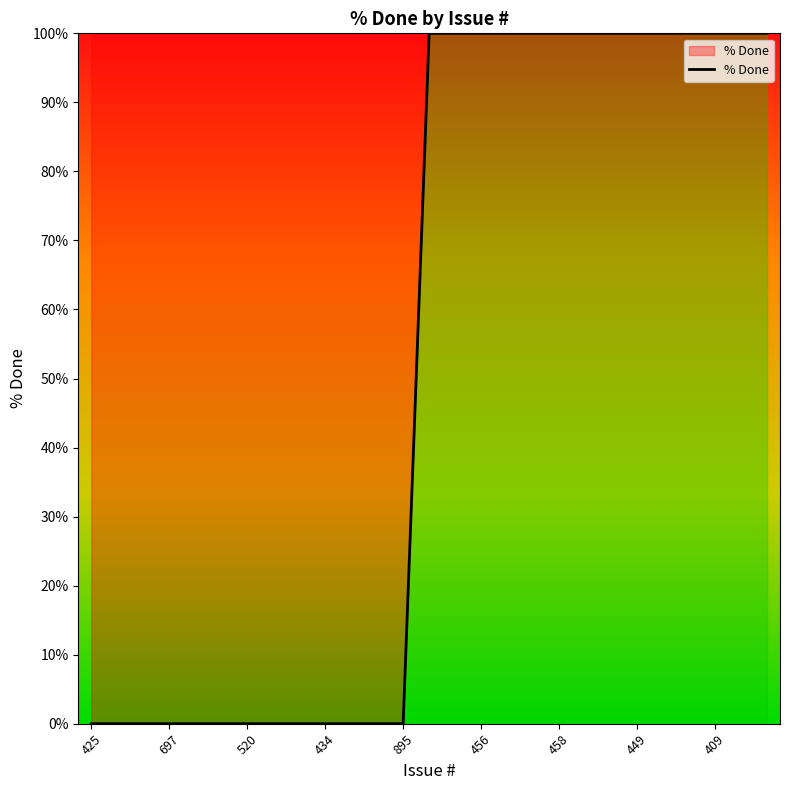

Does the chart have visible grid lines?

No